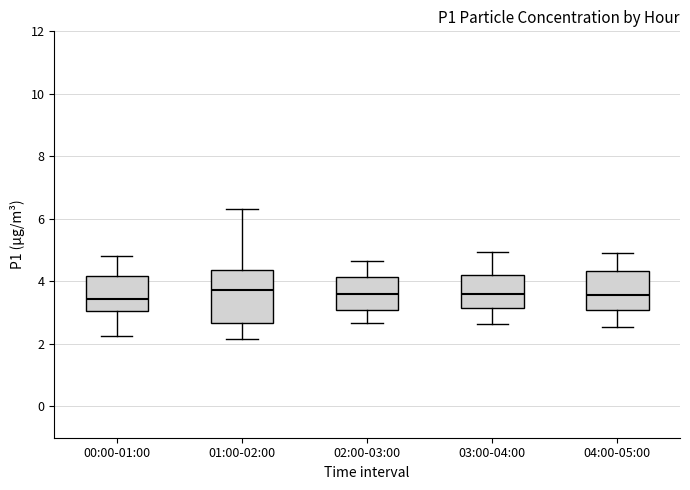

Reading left to right, read every box against the y-axis: the position of its median line, the range the box covers, and the ends of its whiskers. The values are not printed on the chart, so give them approximately, as read against the axis.

00:00-01:00: median 3.4, box 3.0 to 4.2, whiskers 2.2 to 4.8
01:00-02:00: median 3.8, box 2.6 to 4.4, whiskers 2.2 to 6.4
02:00-03:00: median 3.6, box 3.2 to 4.2, whiskers 2.6 to 4.6
03:00-04:00: median 3.6, box 3.2 to 4.2, whiskers 2.6 to 5.0
04:00-05:00: median 3.6, box 3.0 to 4.4, whiskers 2.6 to 5.0